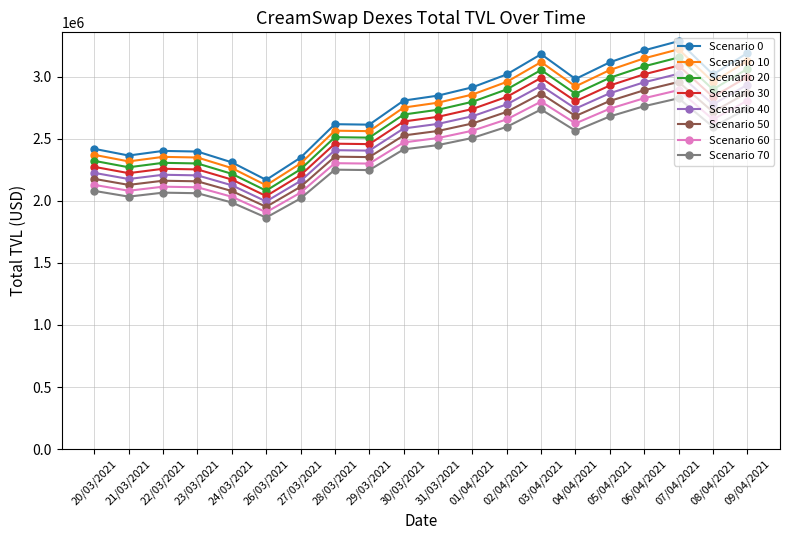

What is the label of the 10th point from the left?

30/03/2021